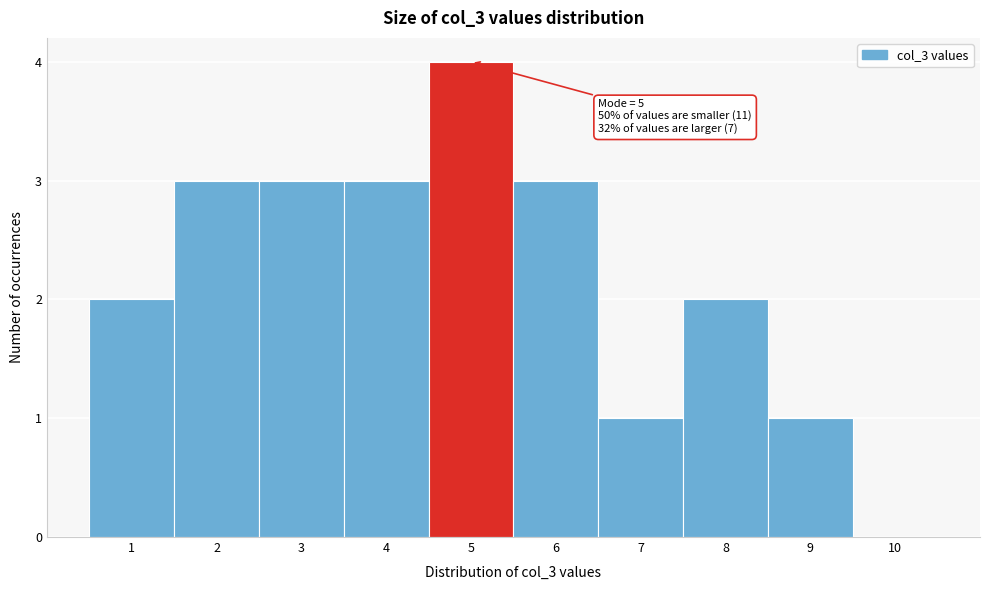

Which range on the x-axis has the tallest bar?

4.5 to 5.5